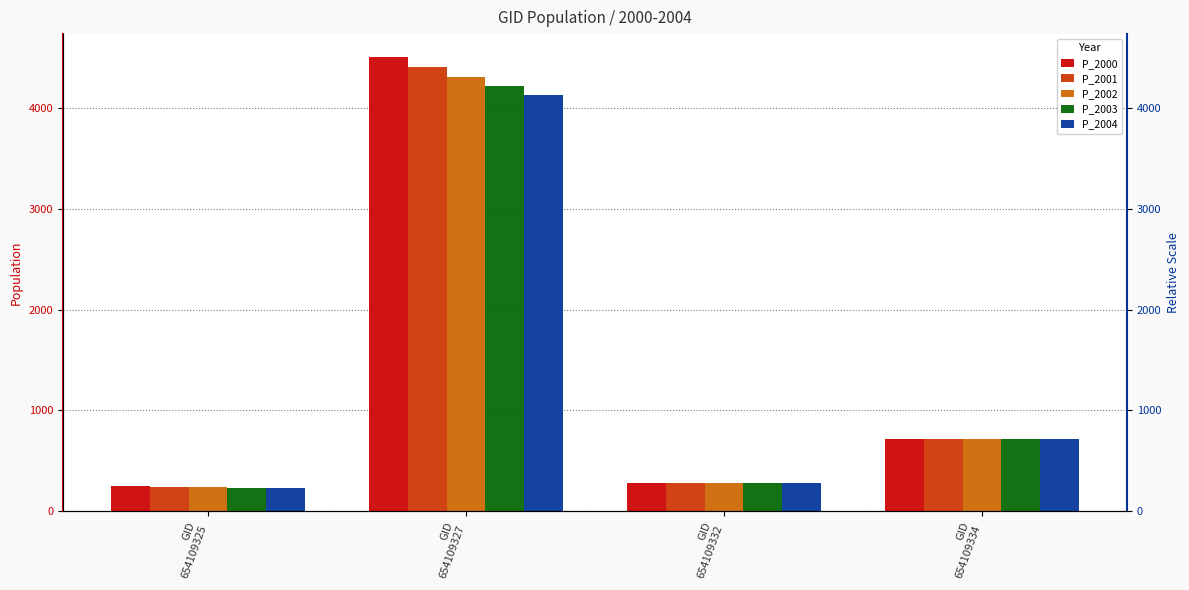

What is the difference between the P_2000 values at GID
654109327 and GID
654109334?

3802.2